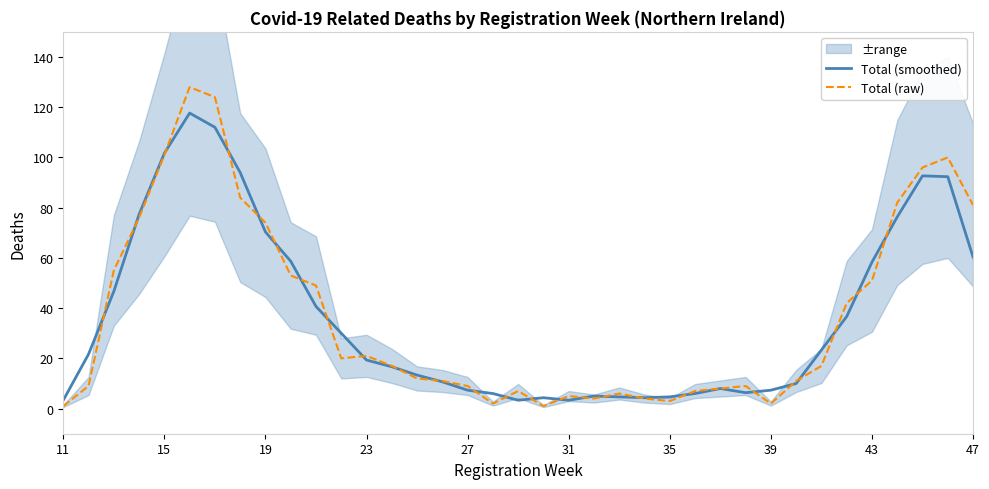

What is the minimum value for Total (raw)?

1.0